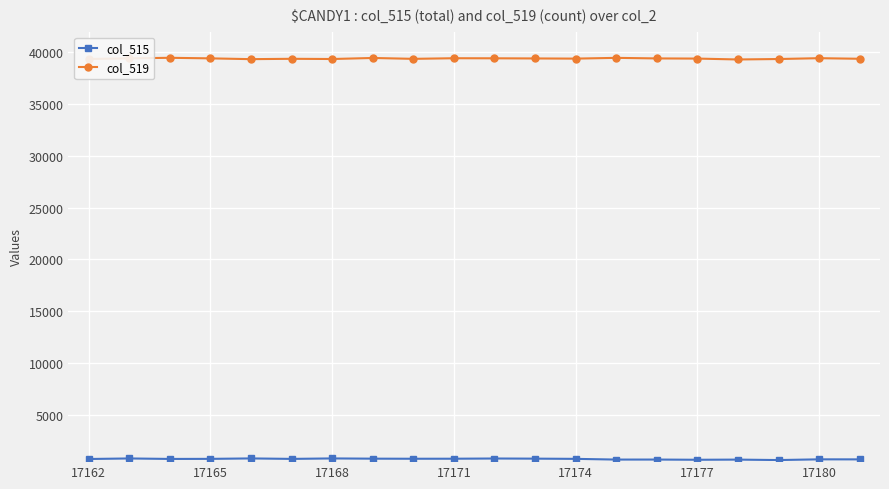

What is the maximum value shown in the chart?

39484